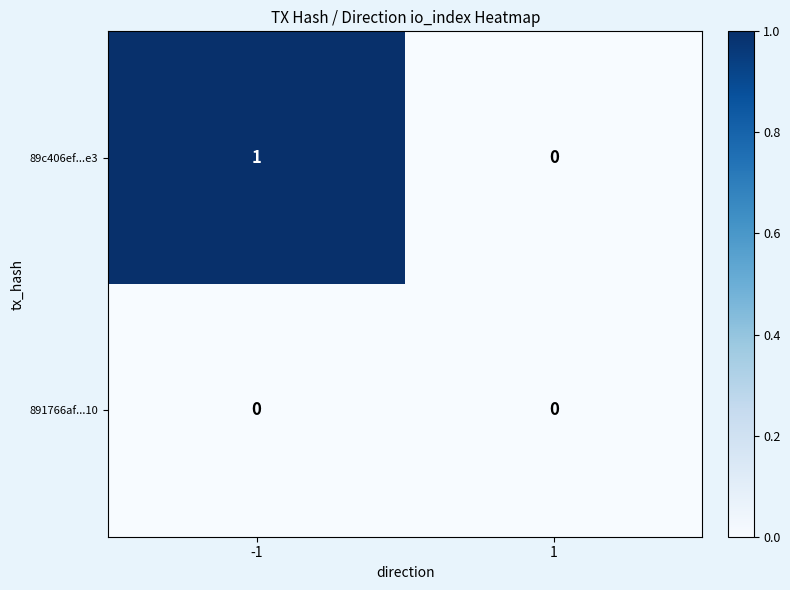

Is it true that 89c406ef...e3 equals 0 at -1?

False